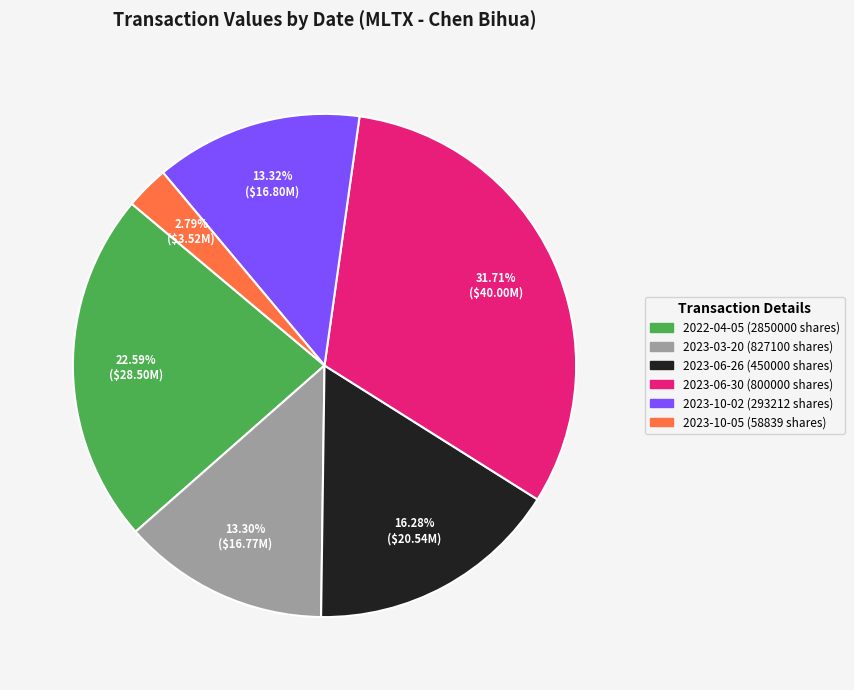

What is the ratio of the value at 2022-04-05 (2850000 shares) to the value at 2023-10-02 (293212 shares)?

1.7